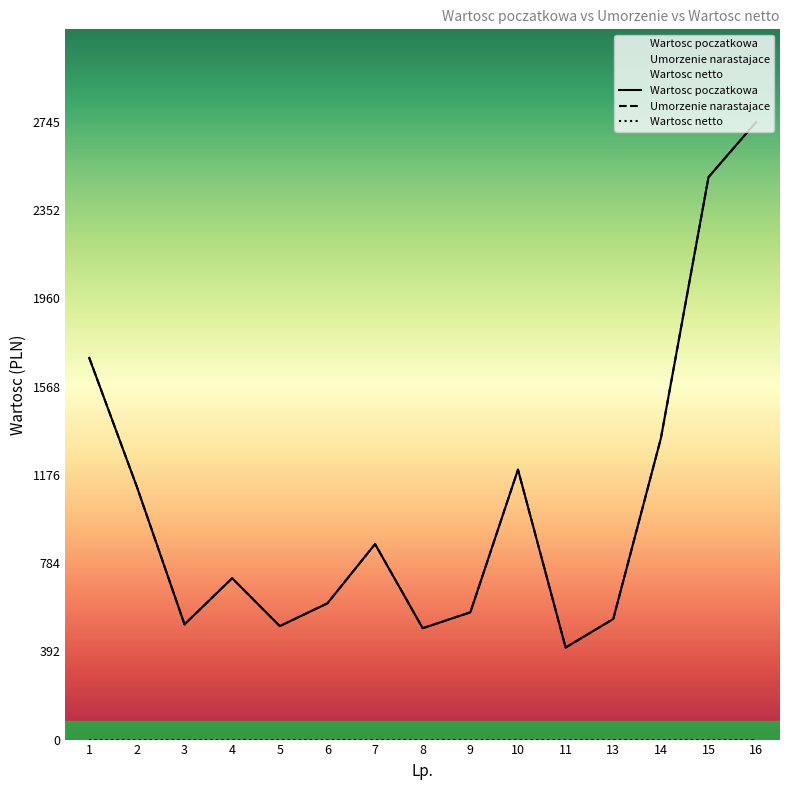

What is the difference between the maximum and minimum values in the Umorzenie narastajace series?

2336.0